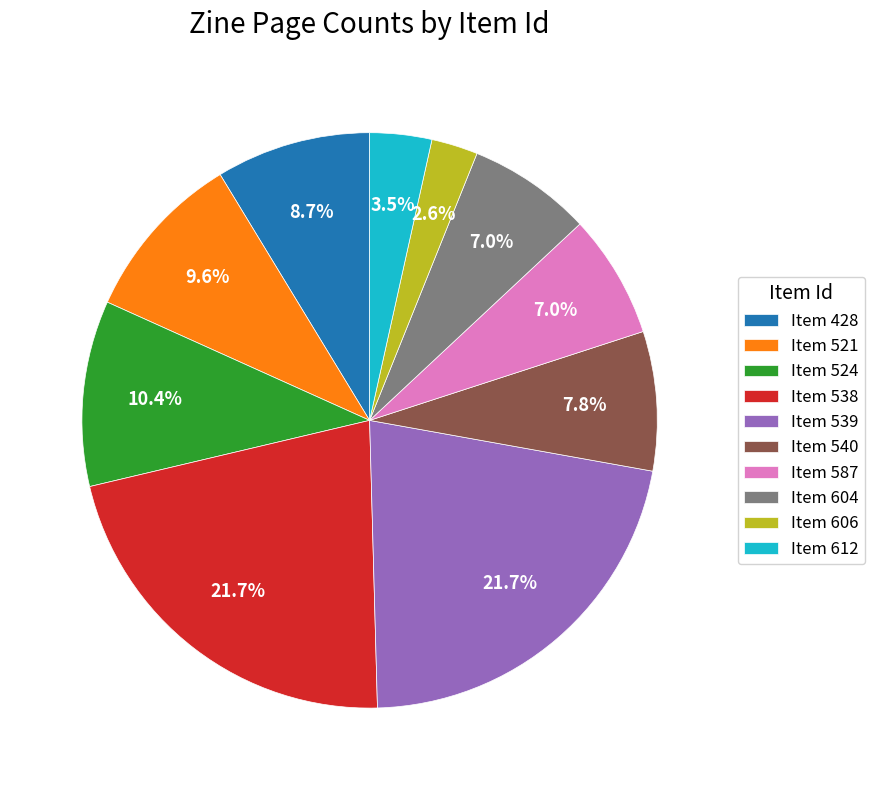

What is the smallest slice in the pie chart?

Item 606